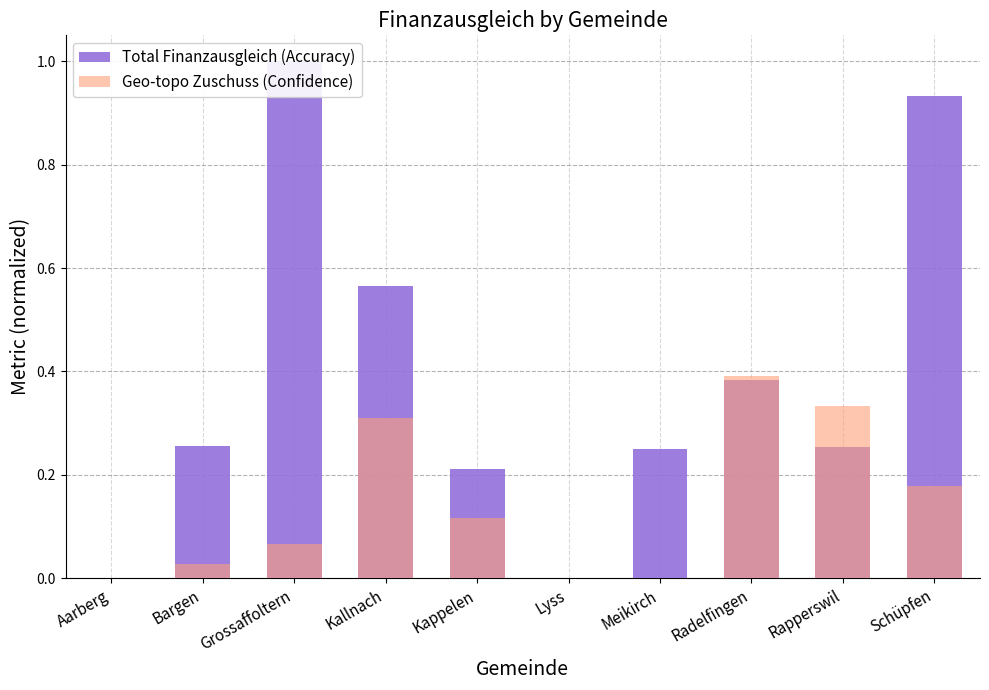

What is the label of the 10th bar from the right?

Aarberg